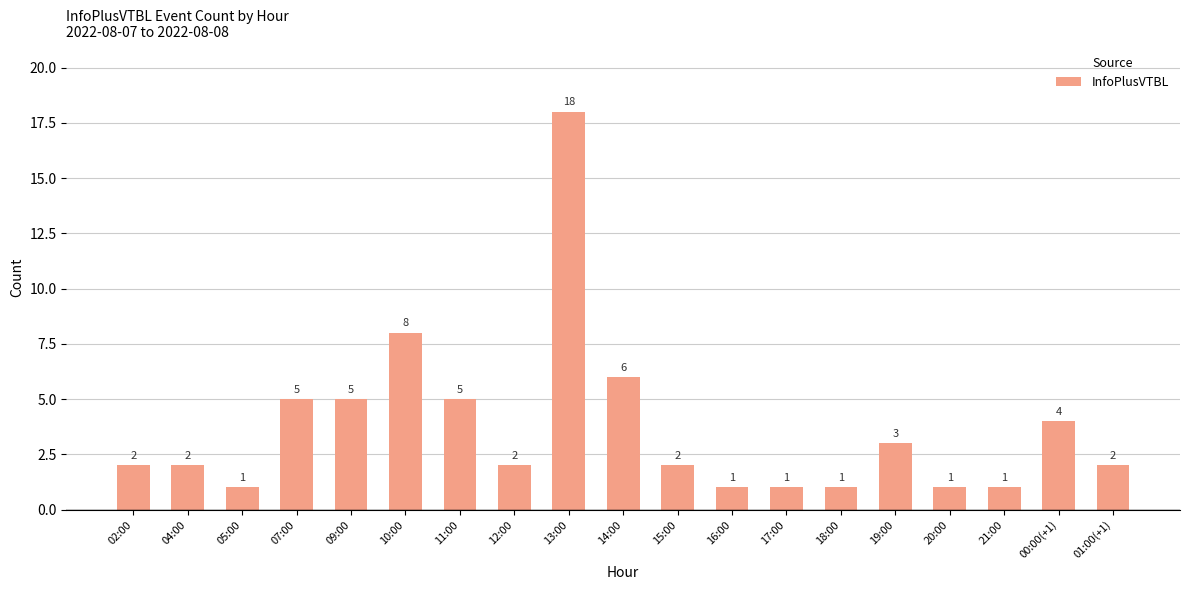

How many distinct data groups are displayed?

1